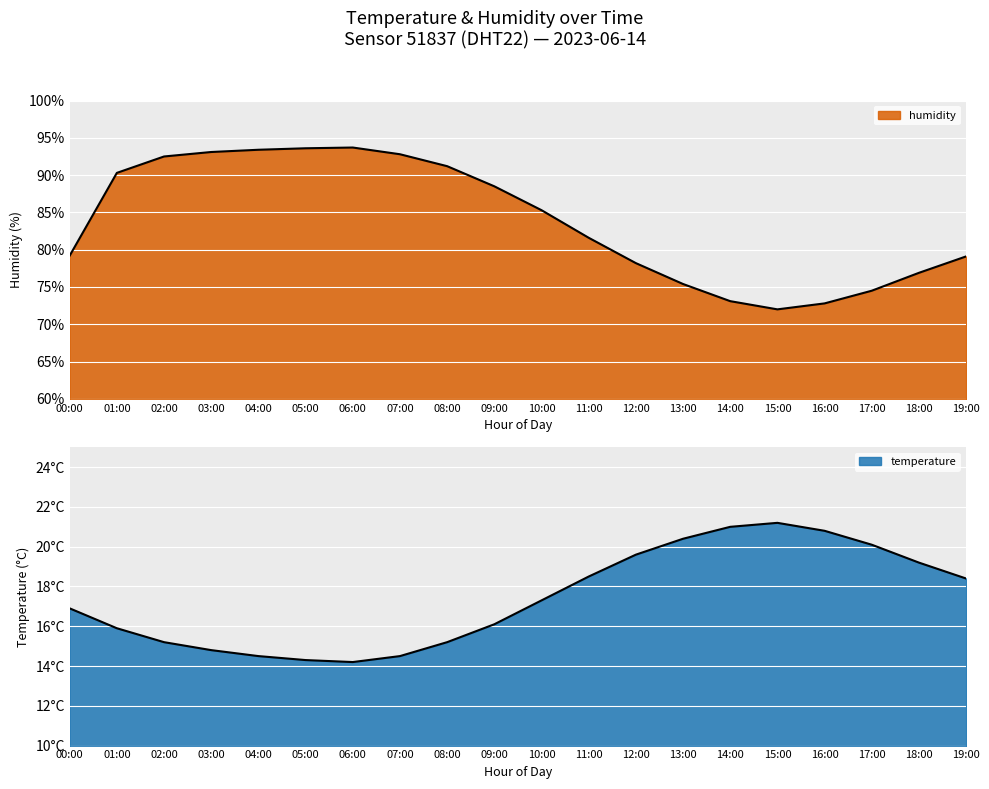

What is the label of the 10th point from the right?

10:00